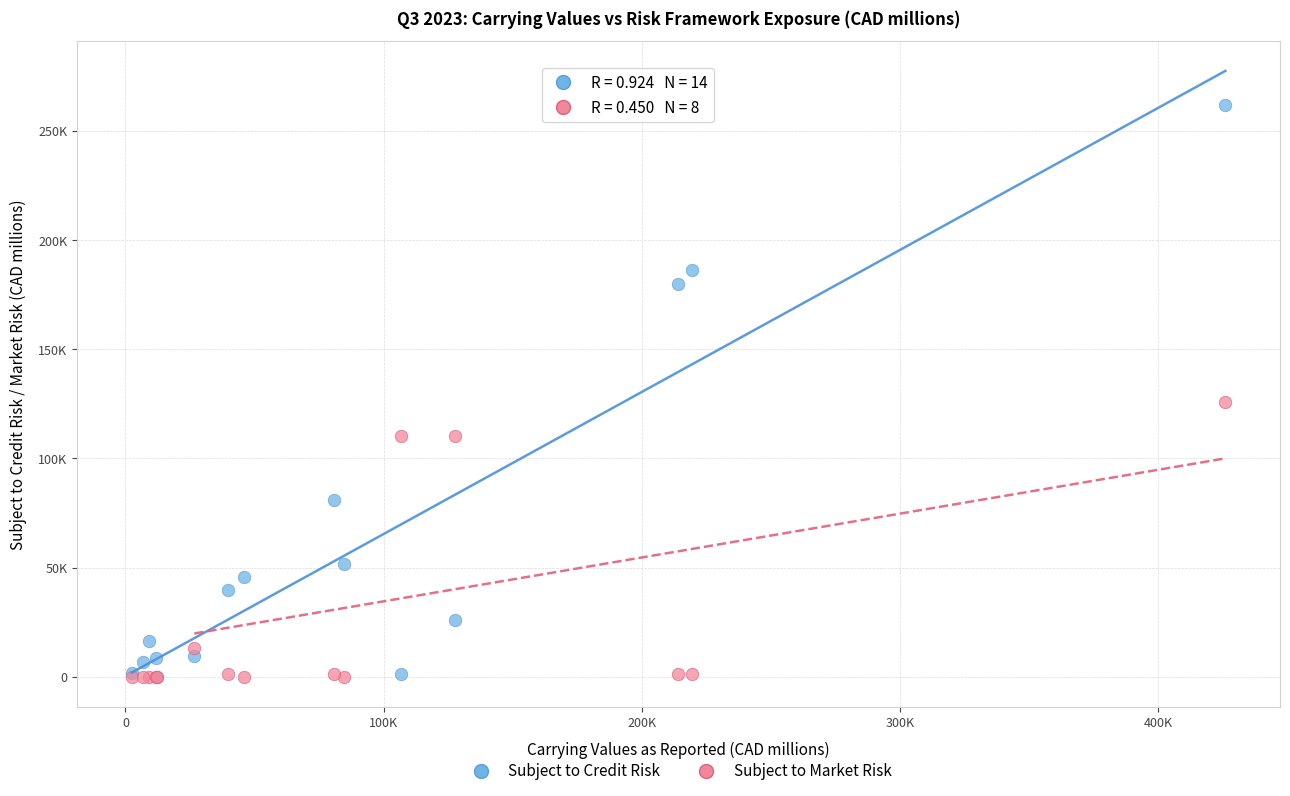

What are all the series names shown in the legend?

Subject to Credit Risk, Subject to Market Risk